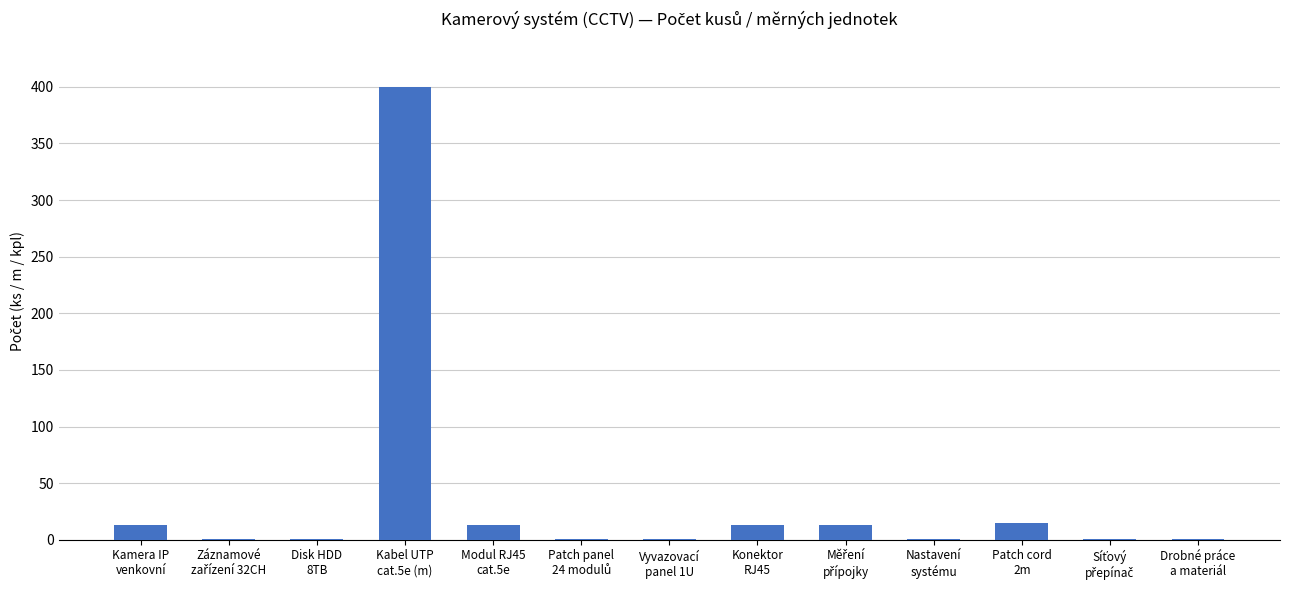

What is the sum of all values?

474